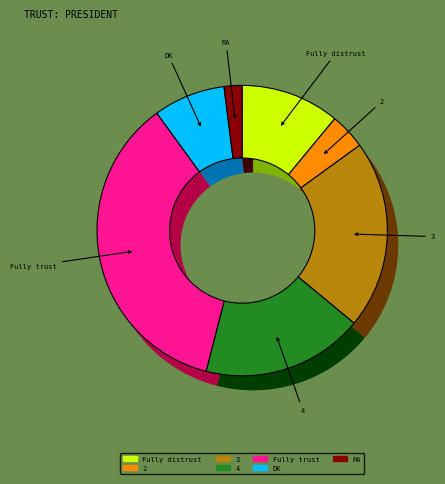

Is the sum of Fully distrust and Fully trust greater than half?

No